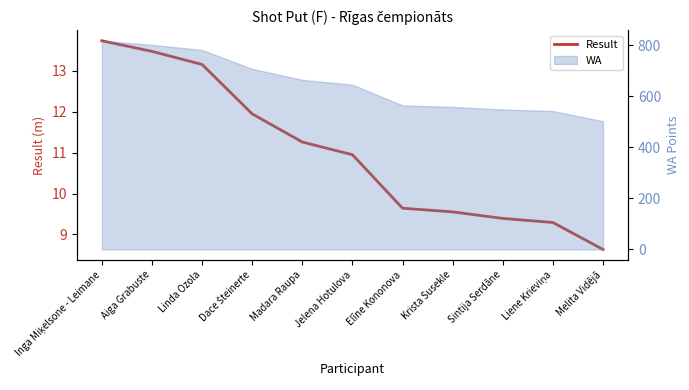

What is the sum of all values?

121.0